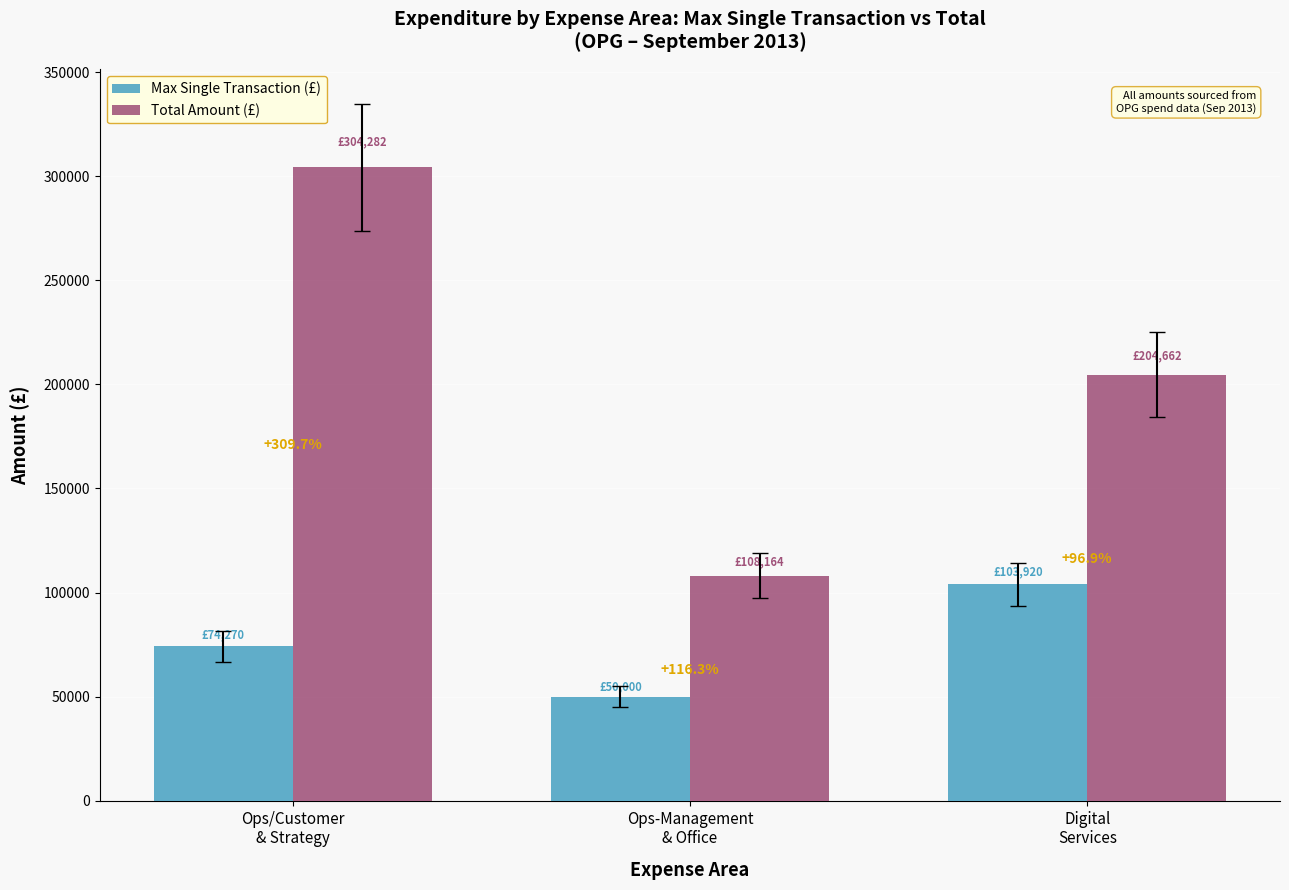

What is the average value of the Max Single Transaction (£) series?

76063.2